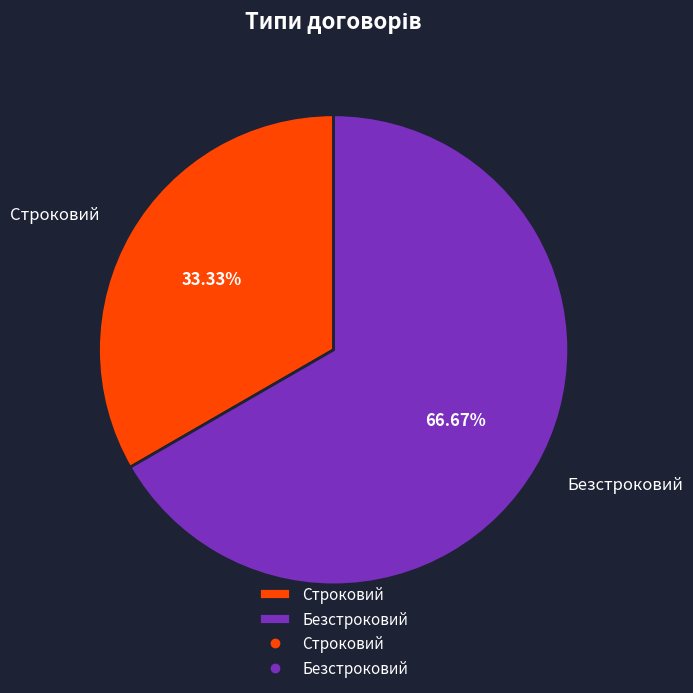

What percentage is NOT represented by Безстроковий?

33.3%